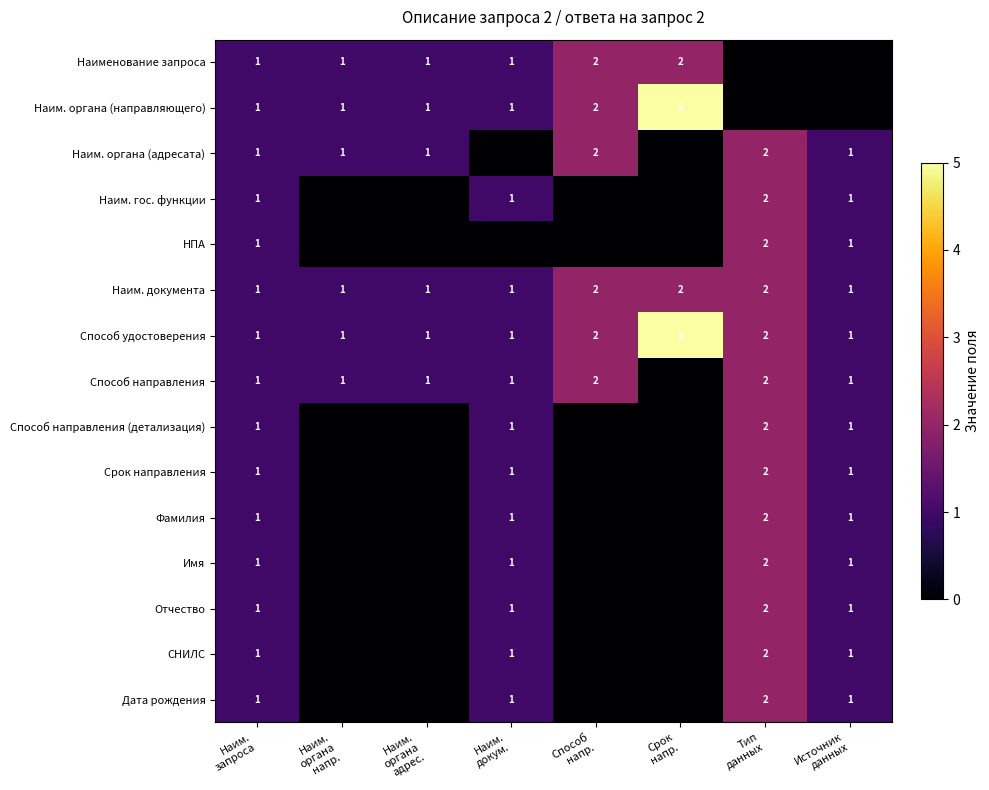

List the labels in order of Наим. документа value, smallest first.

Наим. запроса, Наим. органа напр., Наим. органа адрес., Наим. докум., Источник данных, Способ напр., Срок напр., Тип данных